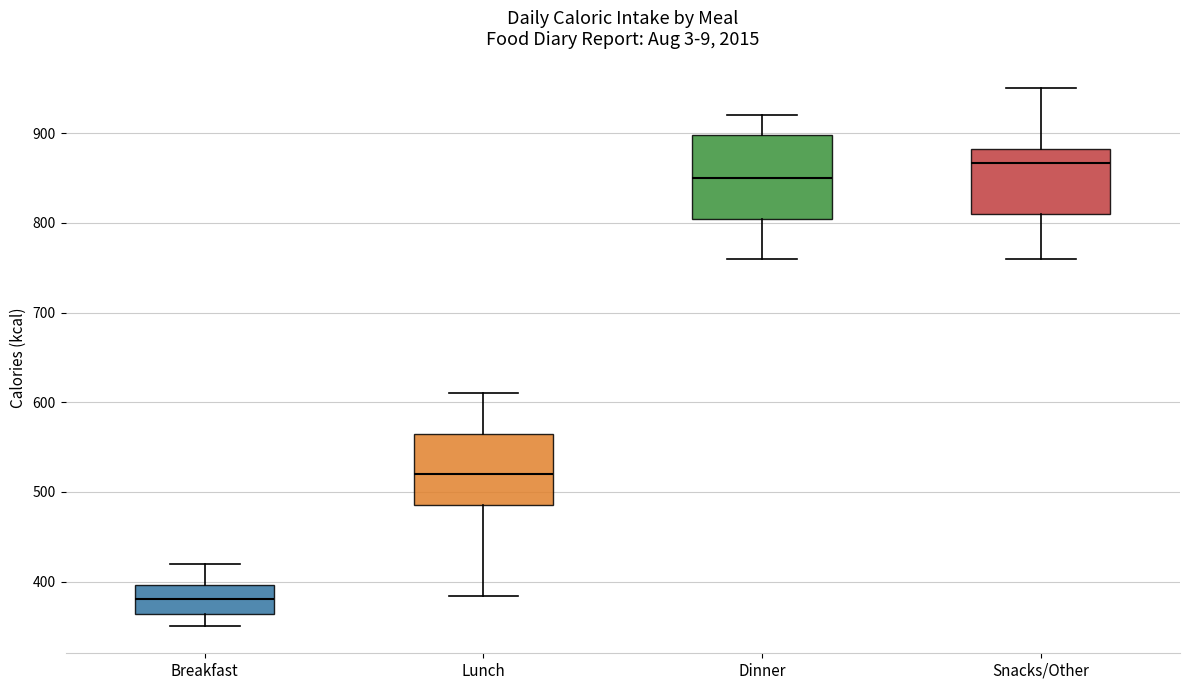

Which box is the tallest, from its lower edge to its upper edge?

Dinner